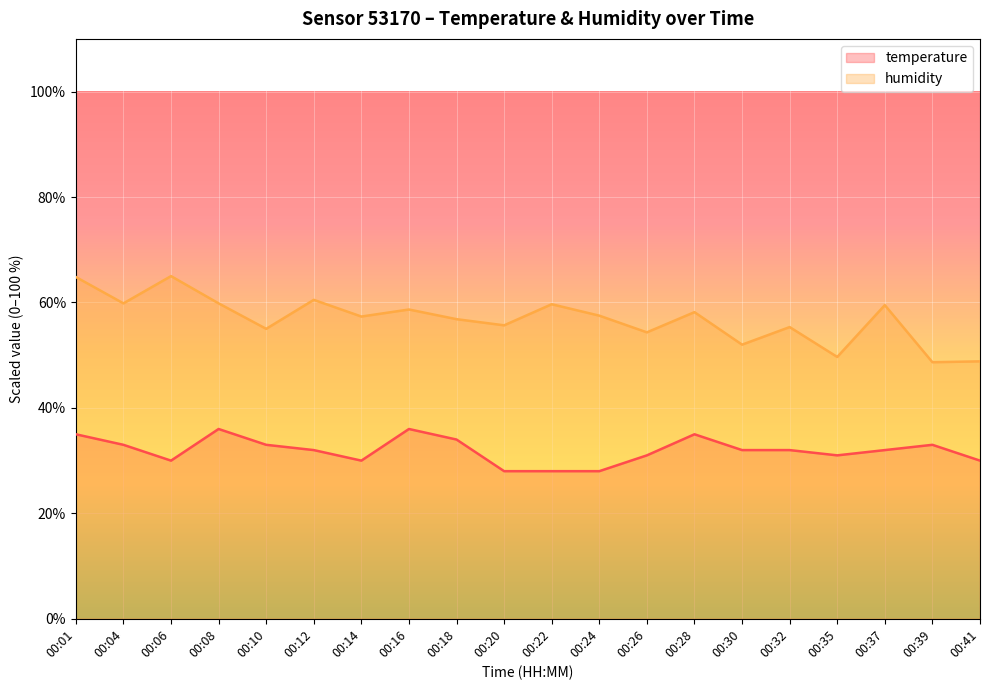

At how many categories does at least one series exceed 64?

2